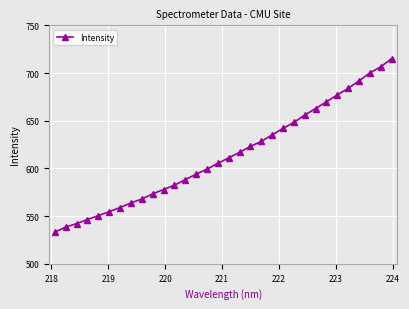

Is this an area chart (filled region under the line)?

No